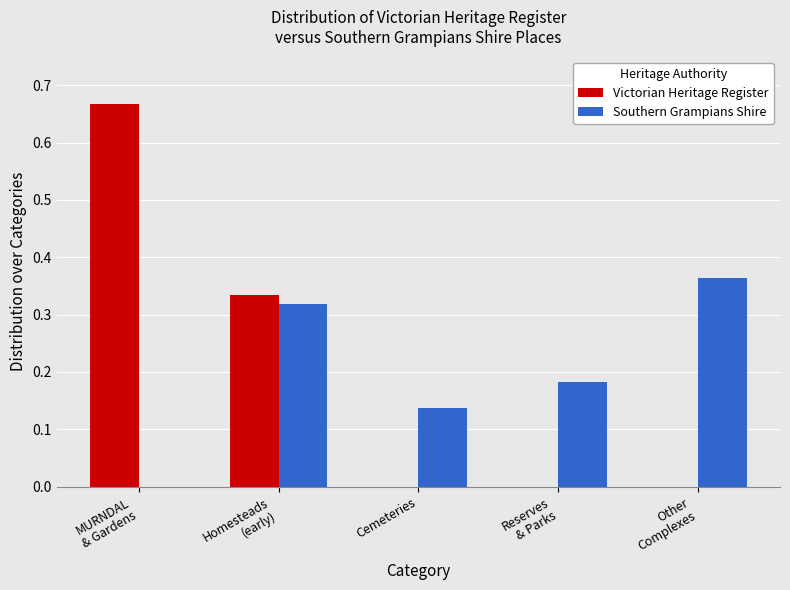

What is the sum of all Southern Grampians Shire values?

1.0